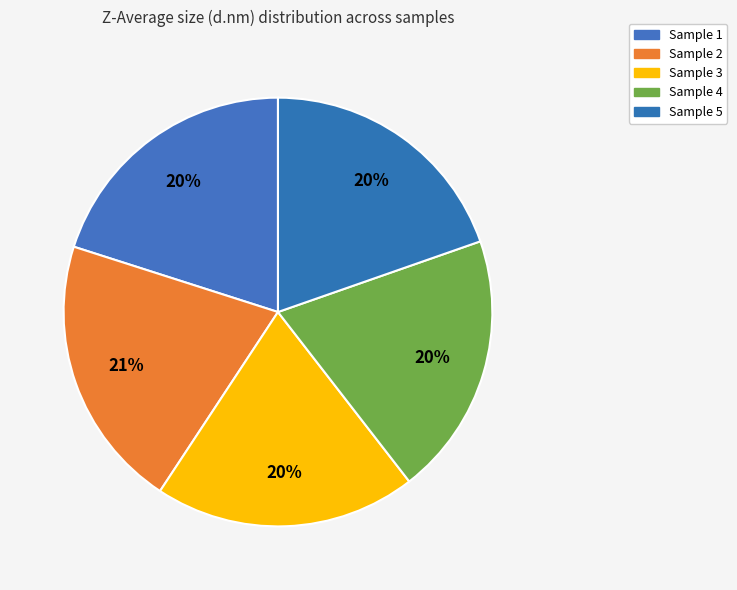

How many slices are in this pie chart?

5